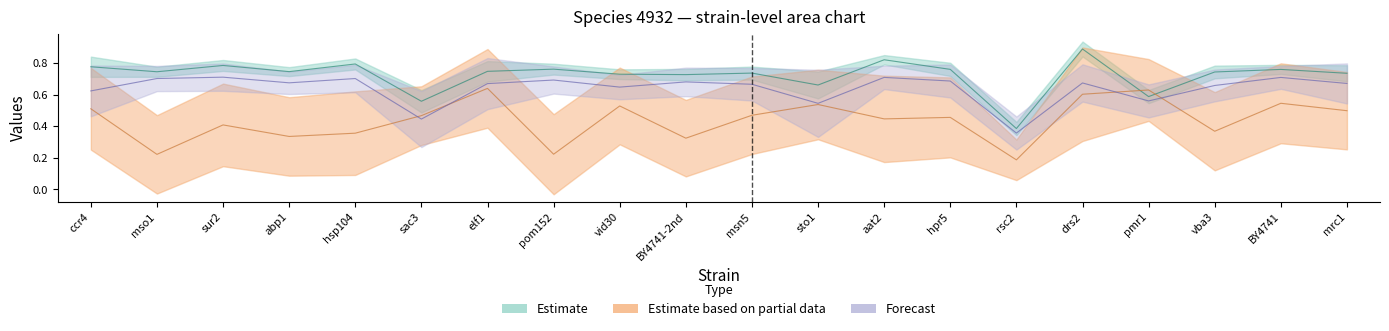

What is the difference between the highest and lowest values at rsc2?

0.2